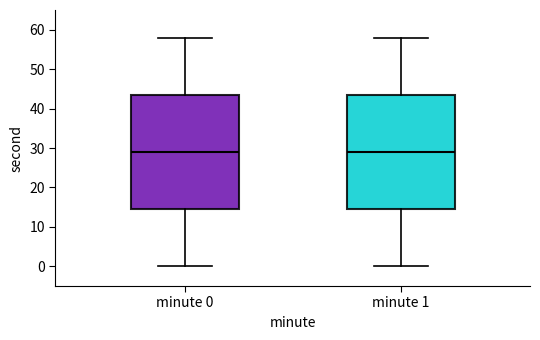

Reading left to right, read every box against the y-axis: the position of its median line, the range the box covers, and the ends of its whiskers. The values are not printed on the chart, so give them approximately, as read against the axis.

minute 0: median 29, box 15 to 44, whiskers 0 to 58
minute 1: median 29, box 15 to 44, whiskers 0 to 58